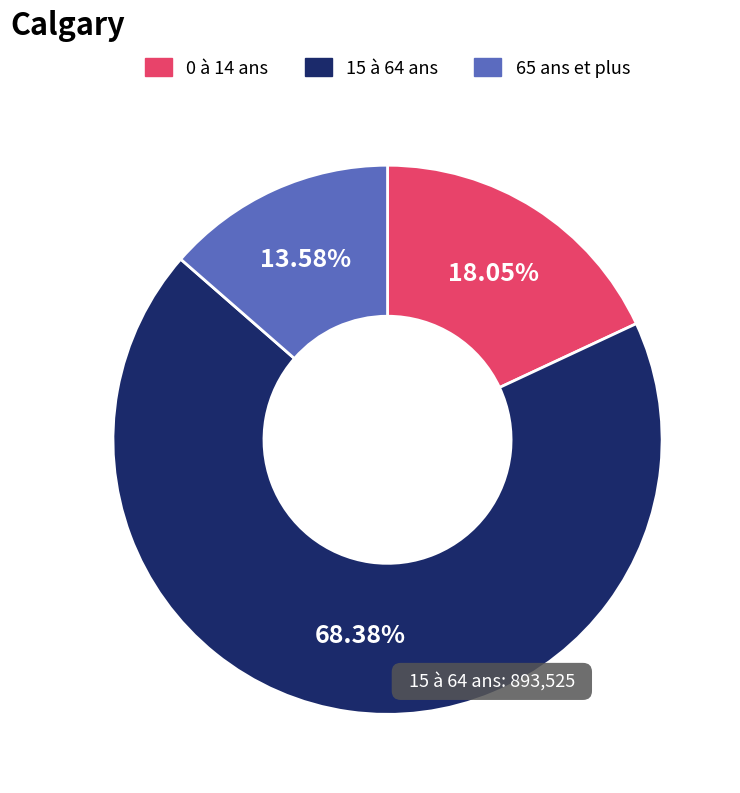

Is the sum of 15 à 64 ans and 0 à 14 ans greater than half?

Yes